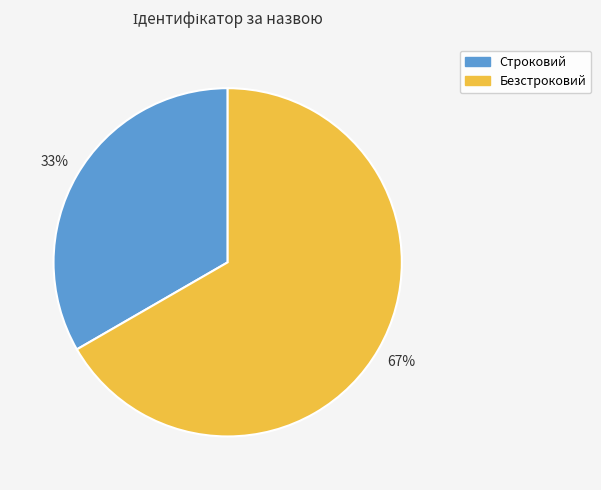

Do Безстроковий and Строковий together represent more than half of the pie?

Yes